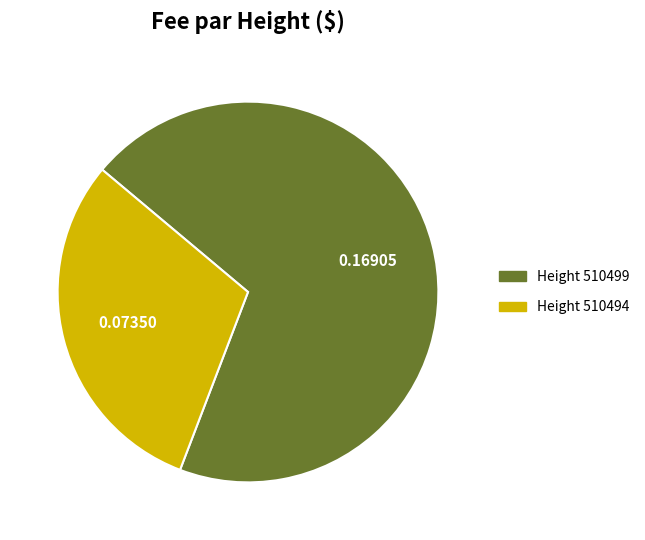

To the nearest percent, what is the difference between the largest and smallest slice percentages?

39%